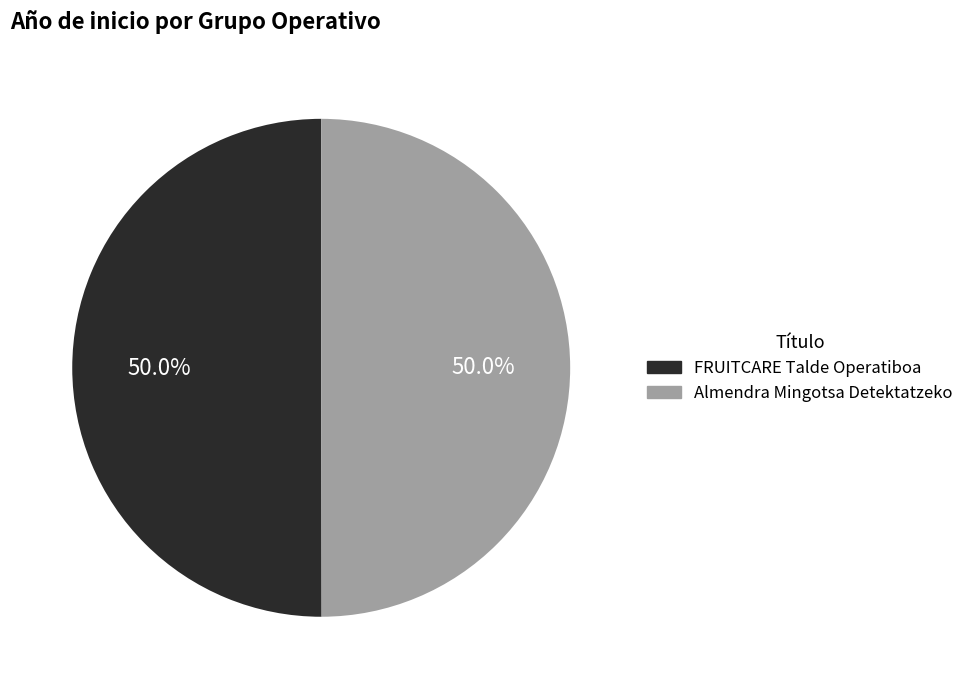

What is the ratio of the value at Almendra Mingotsa Detektatzeko to the value at FRUITCARE Talde Operatiboa?

1.0